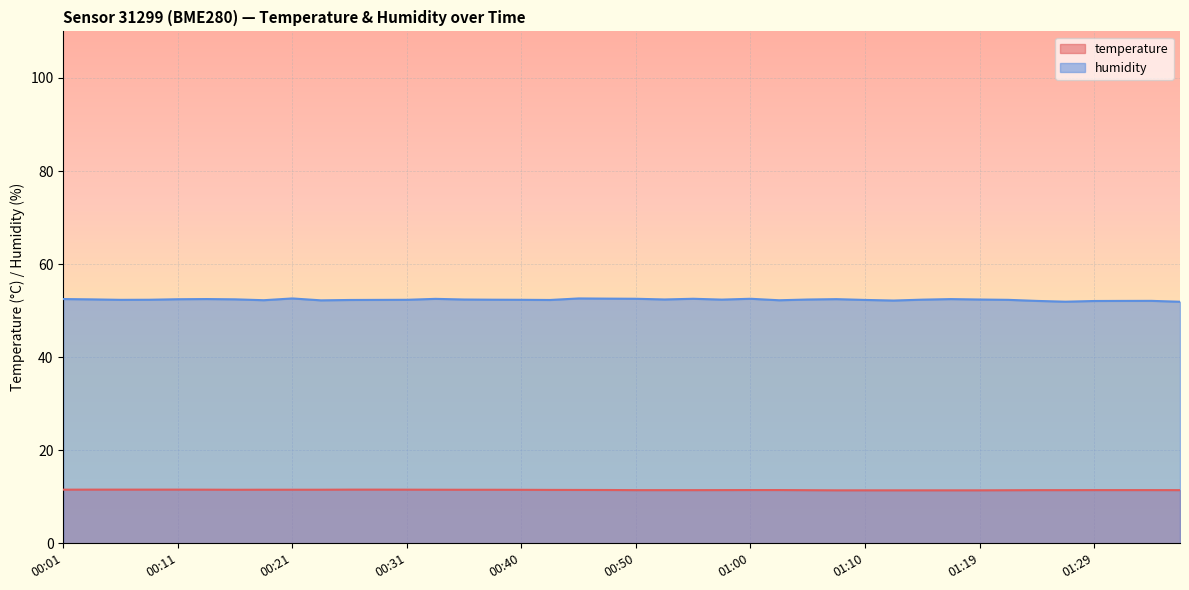

What is the total value across all series at 01:17?

63.9